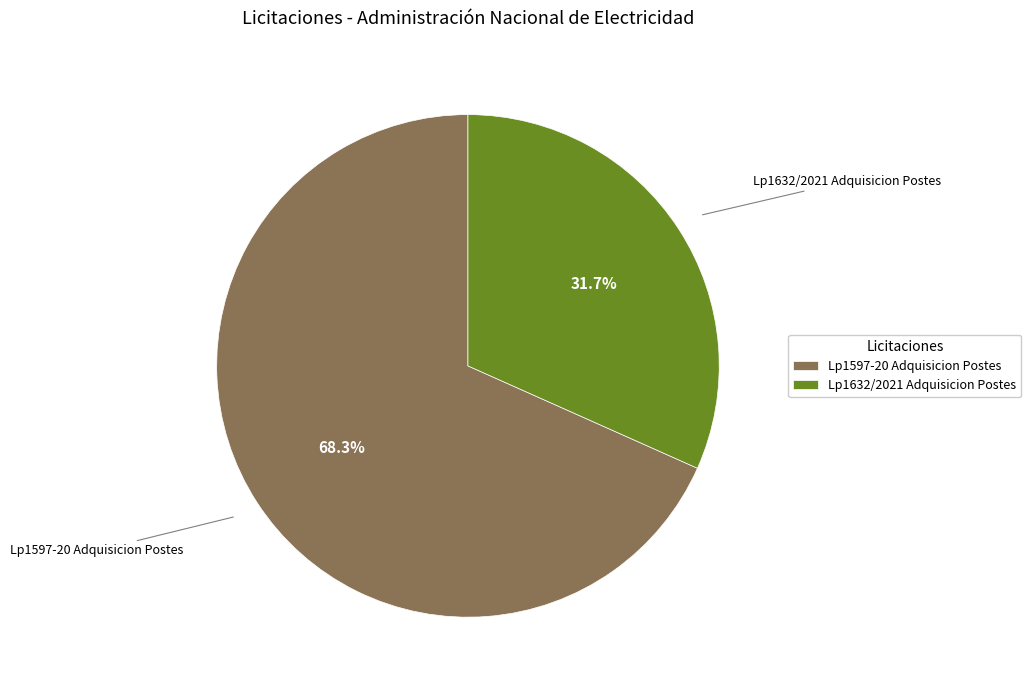

To the nearest percent, what is the difference between the largest and smallest slice percentages?

37%